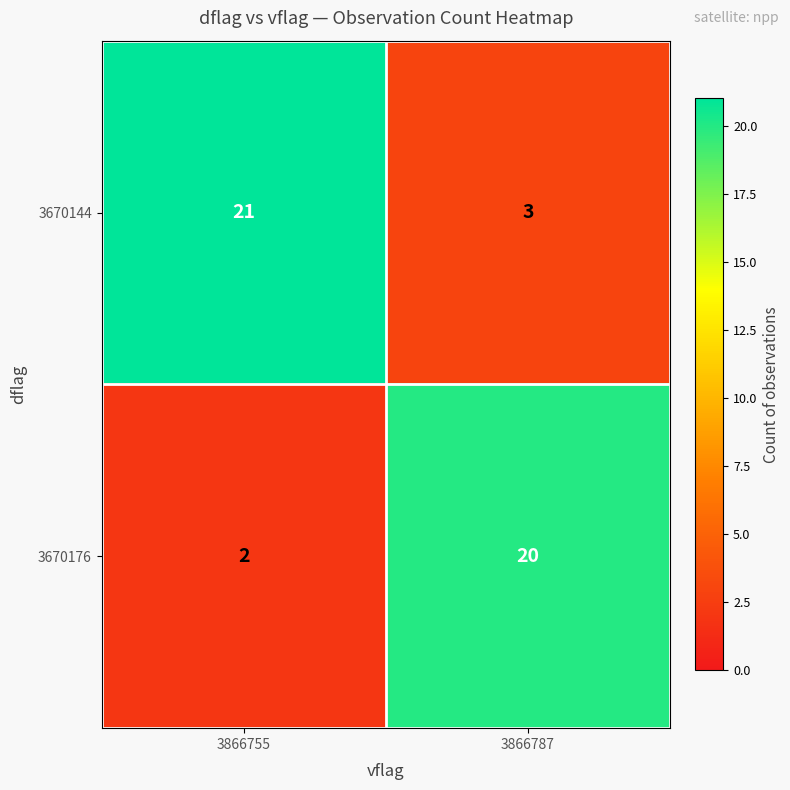

What is the spread (max minus min) of values at 3866755?

19